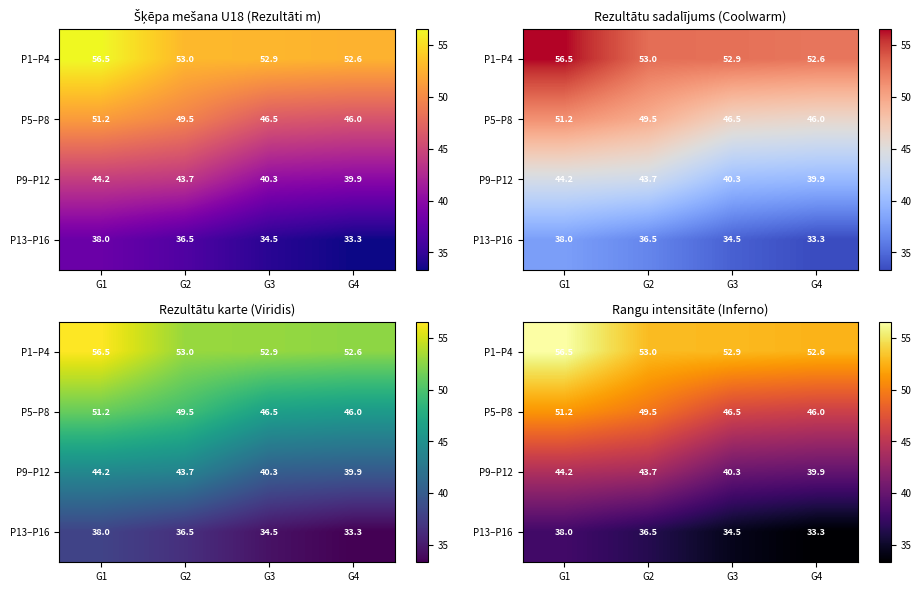

Rank the series by their maximum value, from highest to lowest.

P1–P4, P5–P8, P9–P12, P13–P16